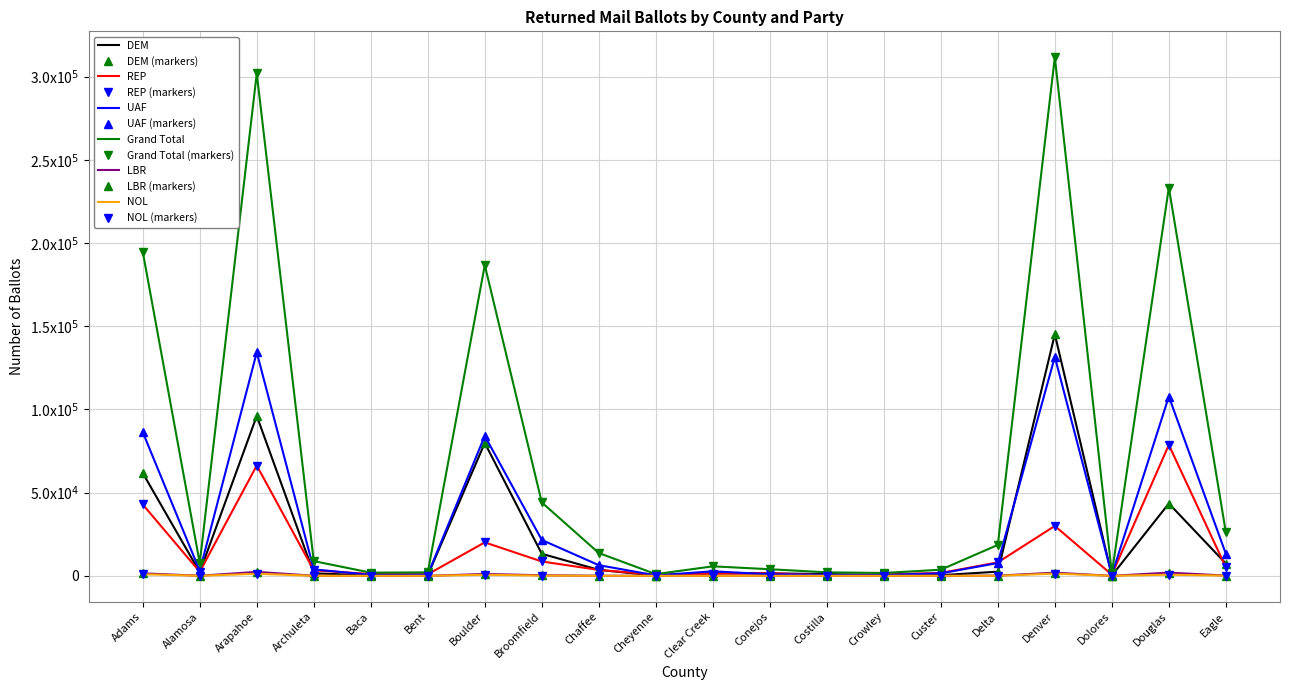

The NOL series shows 6 at Conejos. True or false?

True